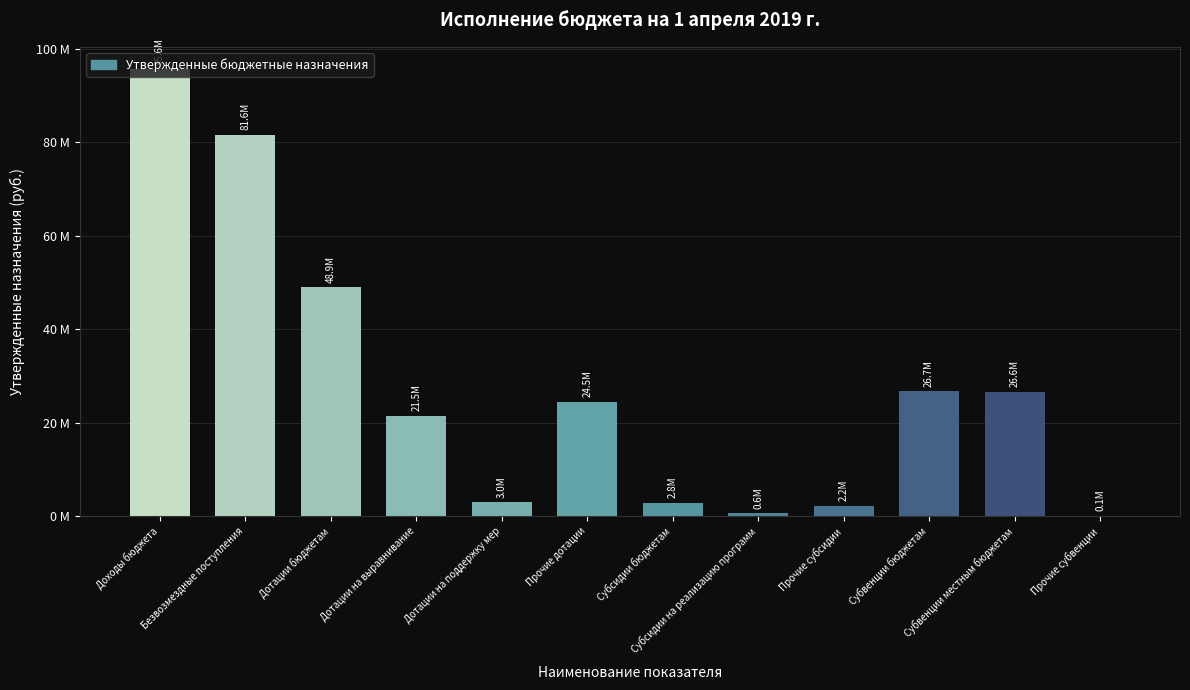

What is the value of the 2nd bar from the left?

81597684.3